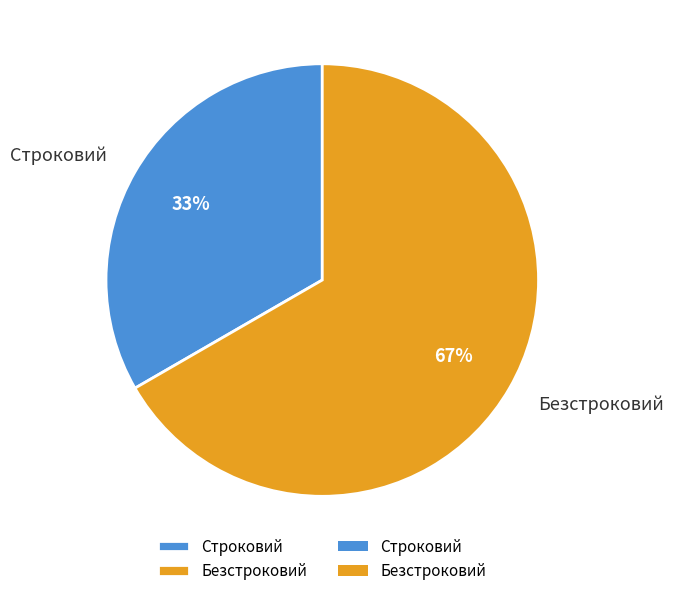

Is it true that Строковий is 33% of the pie?

True